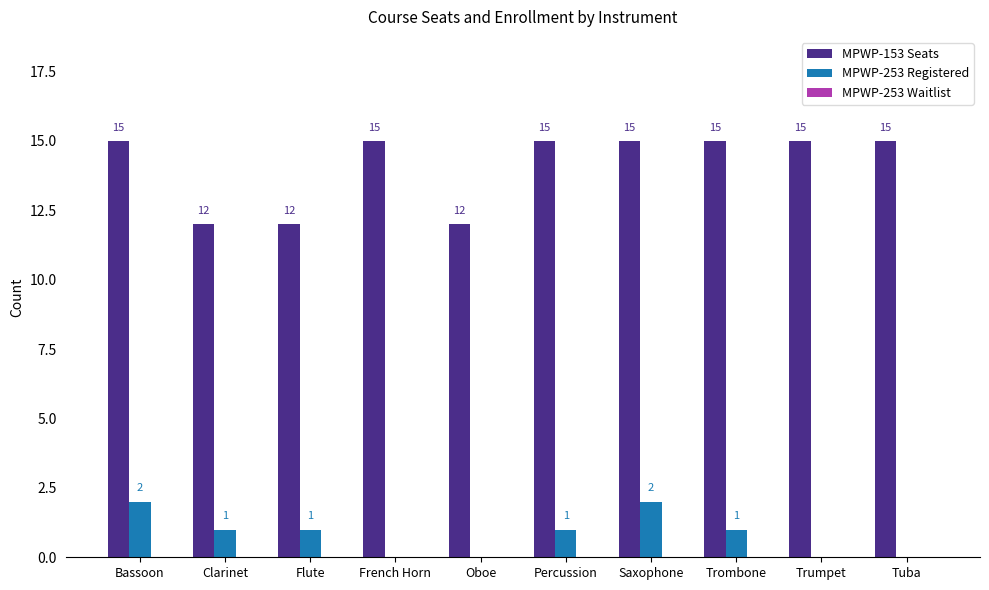

Where does the MPWP-253 Registered series first go above 1?

Bassoon